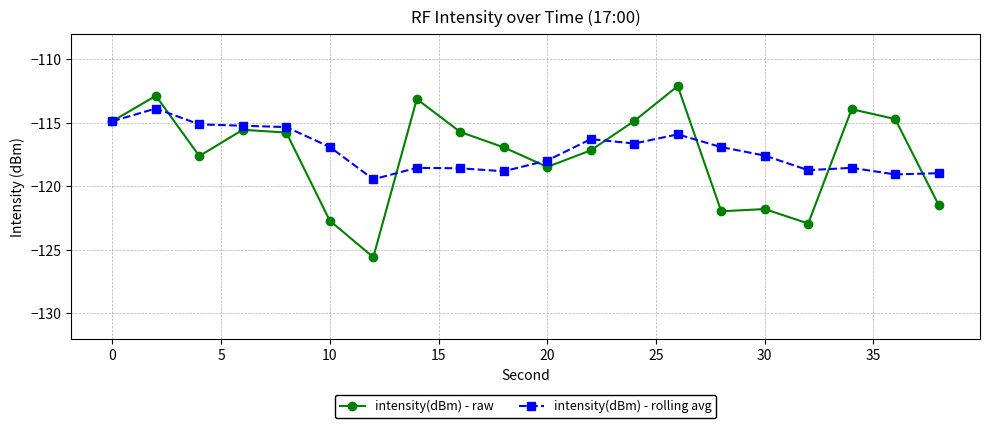

Which series has the largest range (max minus min)?

intensity(dBm) - raw